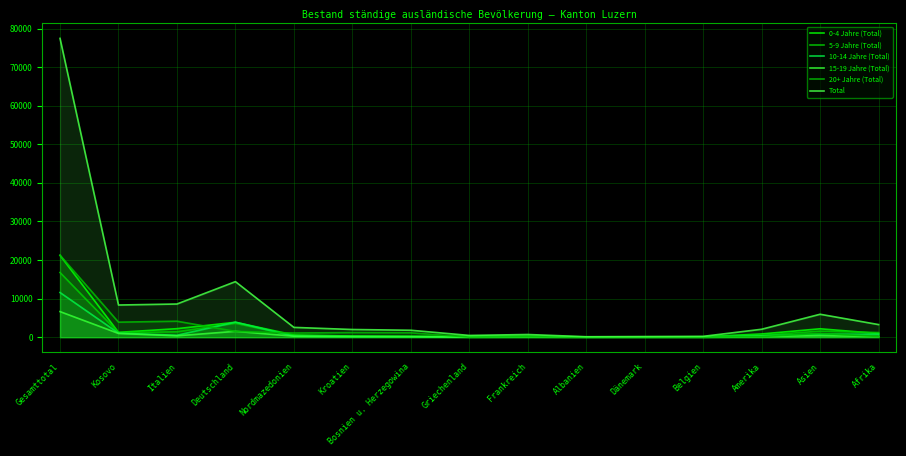

At Albanien, list the series in order from largest to smallest.

Total, 0-4 Jahre (Total), 5-9 Jahre (Total), 20+ Jahre (Total), 10-14 Jahre (Total), 15-19 Jahre (Total)